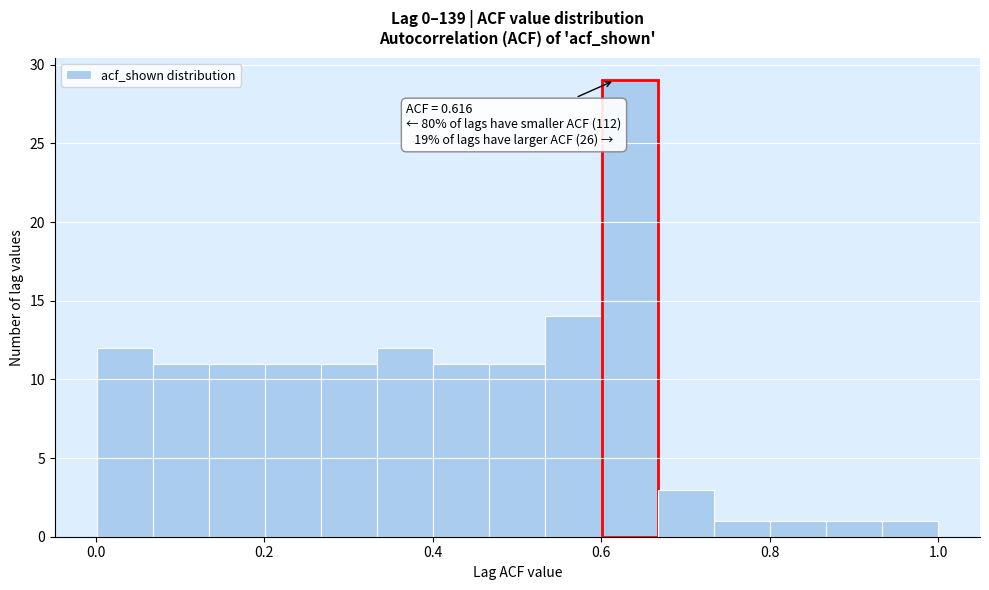

Read against the x-axis, roughly where is the centre of the tallest bar?

0.64